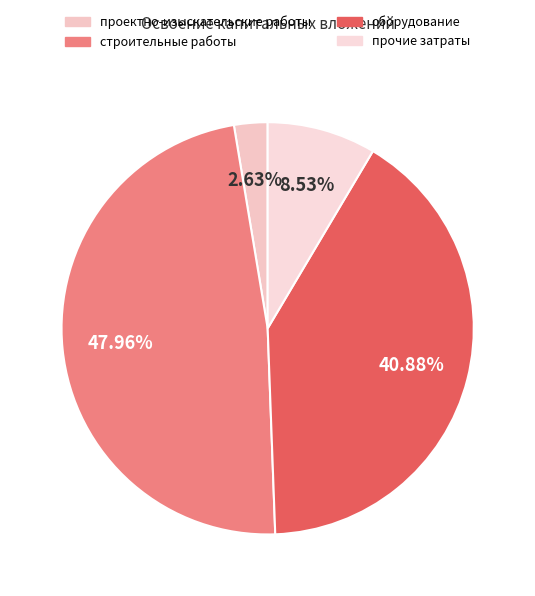

Is прочие затраты the majority of the pie?

No